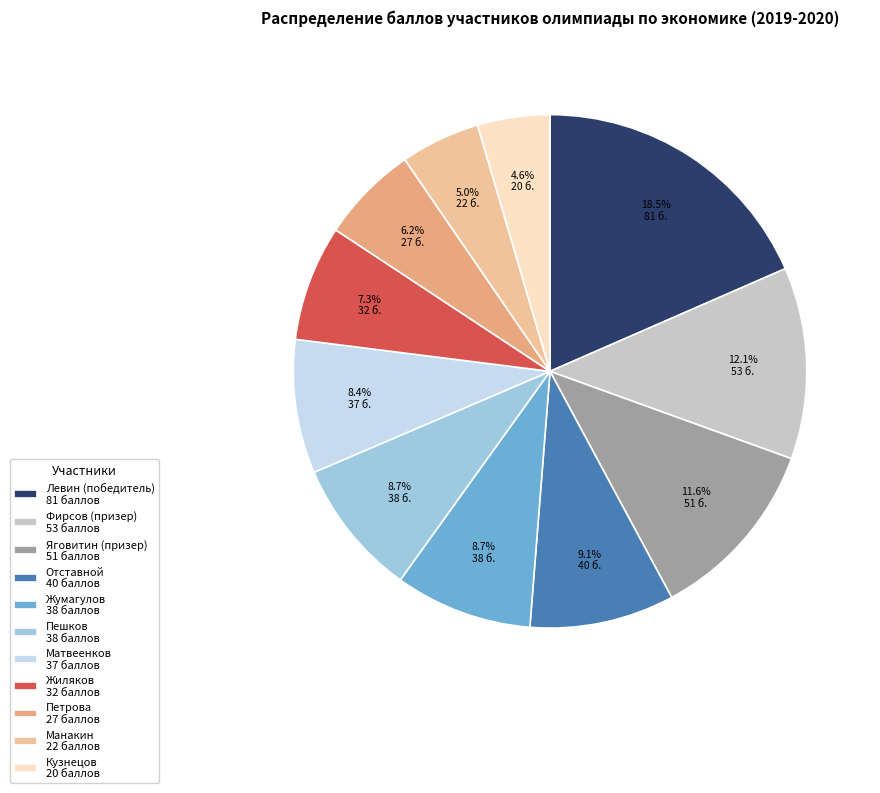

Rank the categories by value from highest to lowest.

Левин (победитель), Фирсов (призер), Яговитин (призер), Отставной, Жумагулов, Пешков, Матвеенков, Жиляков, Петрова, Манакин, Кузнецов